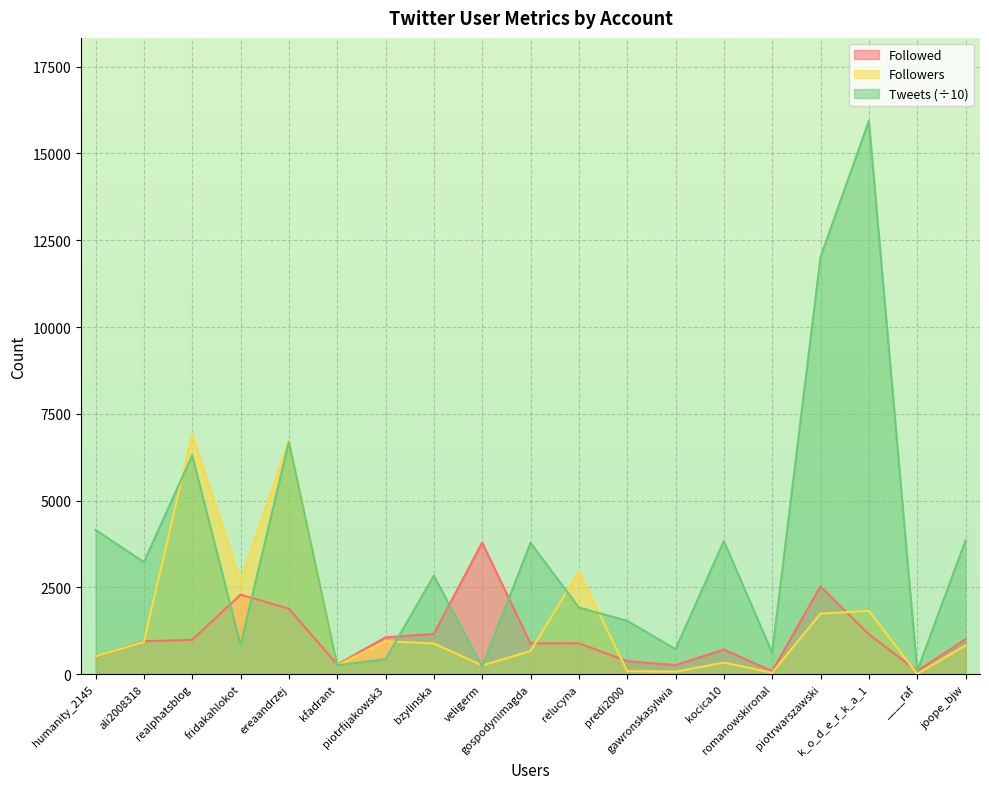

At which label is Followed closest to 1940?

ereaandrzej